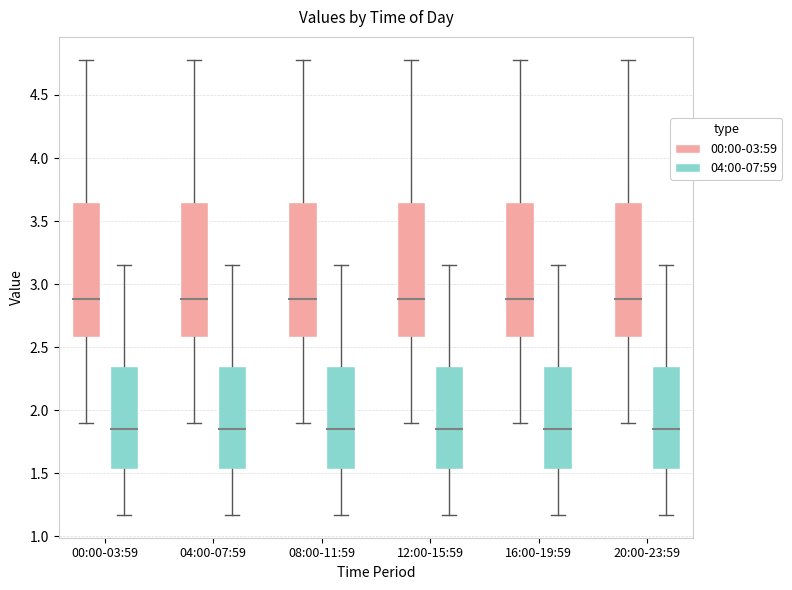

Reading left to right, transcribe this box plot: for each box, give where its median line is, the range the box spans, and where its two whiskers end, as read against the y-axis. The values are not printed on the chart, so give them approximately, as read against the axis.

00:00-03:59 (00:00-03:59): median 2.90, box 2.60 to 3.65, whiskers 1.90 to 4.80
00:00-03:59 (04:00-07:59): median 1.85, box 1.55 to 2.35, whiskers 1.15 to 3.15
04:00-07:59 (00:00-03:59): median 2.90, box 2.60 to 3.65, whiskers 1.90 to 4.80
04:00-07:59 (04:00-07:59): median 1.85, box 1.55 to 2.35, whiskers 1.15 to 3.15
08:00-11:59 (00:00-03:59): median 2.90, box 2.60 to 3.65, whiskers 1.90 to 4.80
08:00-11:59 (04:00-07:59): median 1.85, box 1.55 to 2.35, whiskers 1.15 to 3.15
12:00-15:59 (00:00-03:59): median 2.90, box 2.60 to 3.65, whiskers 1.90 to 4.80
12:00-15:59 (04:00-07:59): median 1.85, box 1.55 to 2.35, whiskers 1.15 to 3.15
16:00-19:59 (00:00-03:59): median 2.90, box 2.60 to 3.65, whiskers 1.90 to 4.80
16:00-19:59 (04:00-07:59): median 1.85, box 1.55 to 2.35, whiskers 1.15 to 3.15
20:00-23:59 (00:00-03:59): median 2.90, box 2.60 to 3.65, whiskers 1.90 to 4.80
20:00-23:59 (04:00-07:59): median 1.85, box 1.55 to 2.35, whiskers 1.15 to 3.15